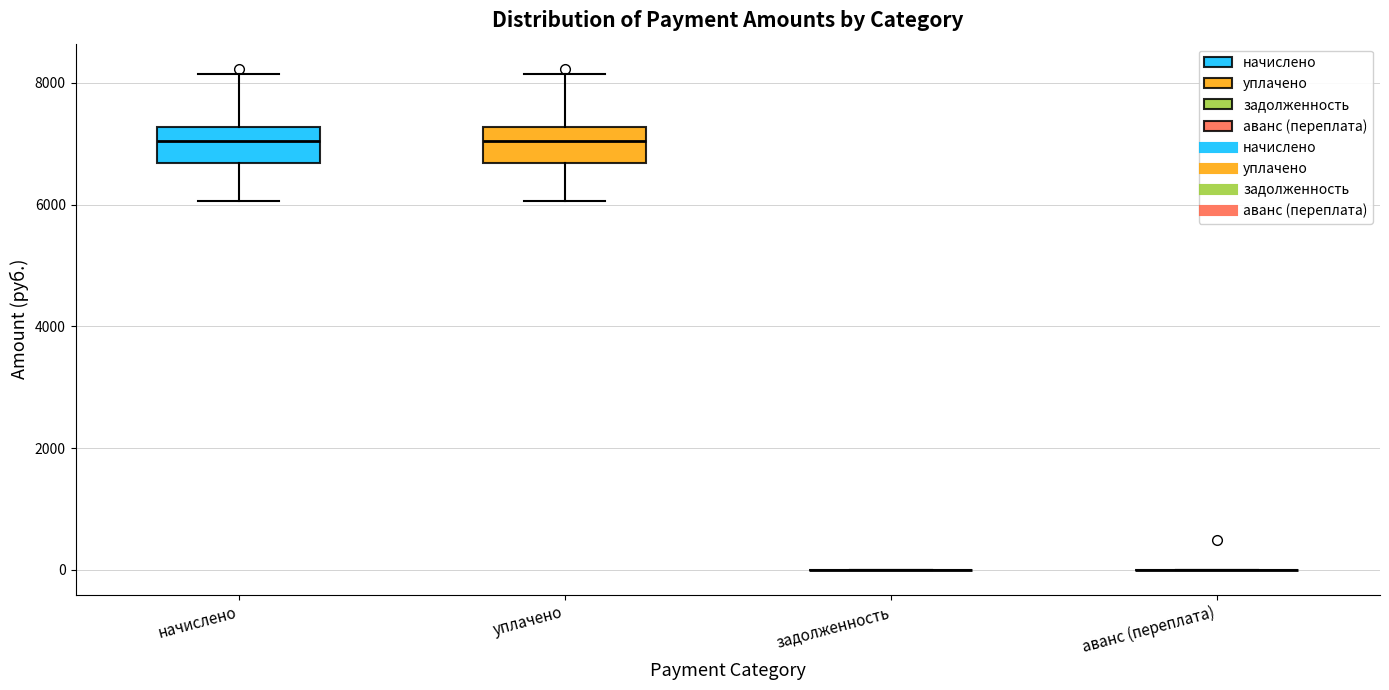

Reading left to right, transcribe this box plot: for each box, give where its median line is, the range the box spans, and where its two whiskers end, as read against the y-axis. The values are not printed on the chart, so give them approximately, as read against the axis.

начислено: median 7000, box 6600 to 7200, whiskers 6000 to 8200
уплачено: median 7000, box 6600 to 7200, whiskers 6000 to 8200
задолженность: box collapsed to a line at 0, whiskers 0 to 0
аванс (переплата): box collapsed to a line at 0, whiskers 0 to 0